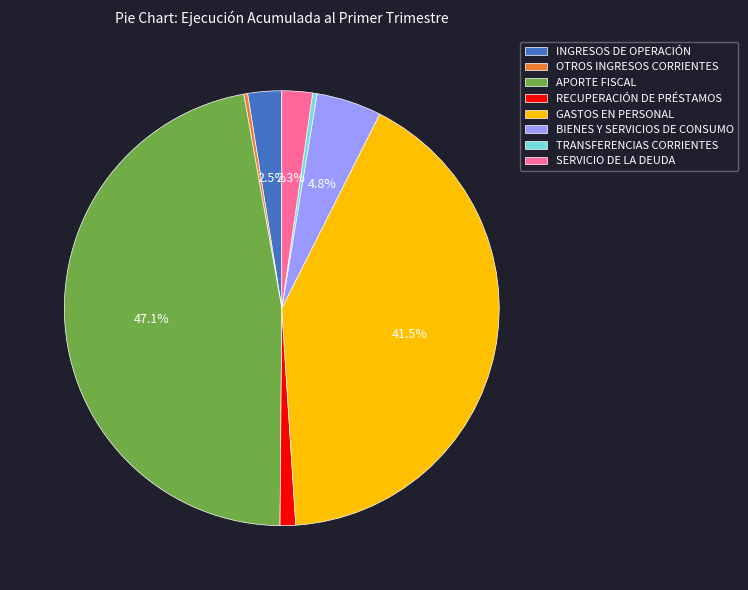

Does TRANSFERENCIAS CORRIENTES account for over 50% of the chart?

No